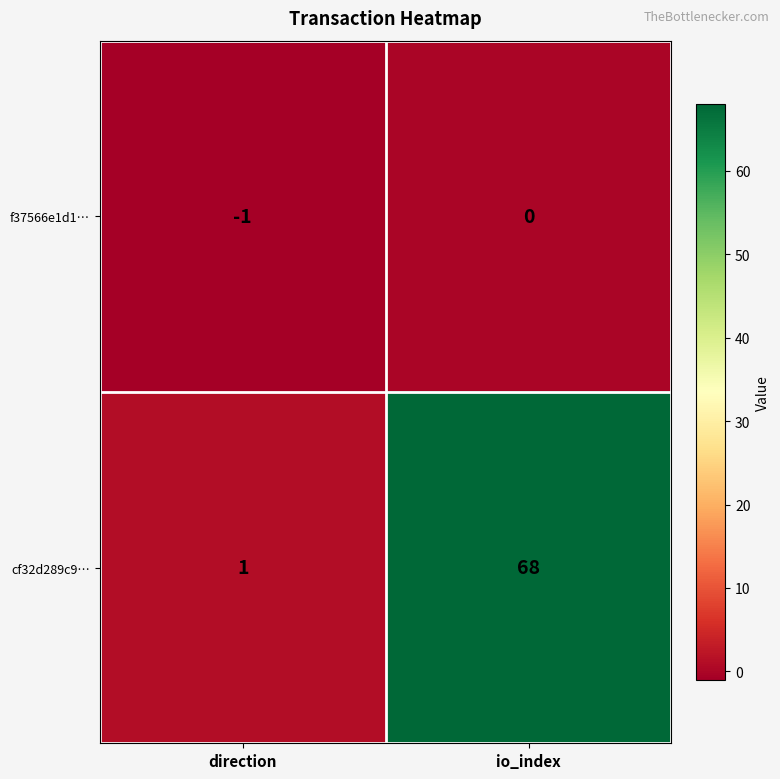

Reading left to right, transcribe all the data shown in this chart.

f37566e1d1…: -1	0
cf32d289c9…: 1	68